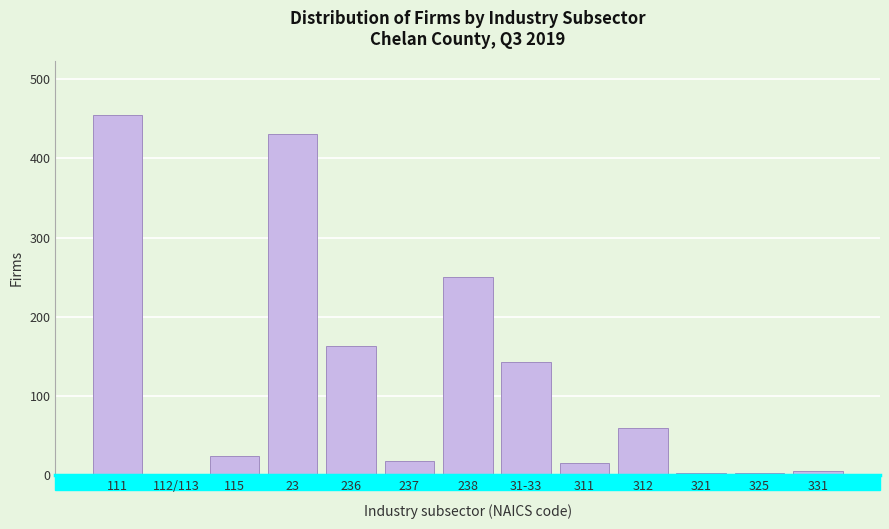

The chart shows a value of 18 at 237. True or false?

True